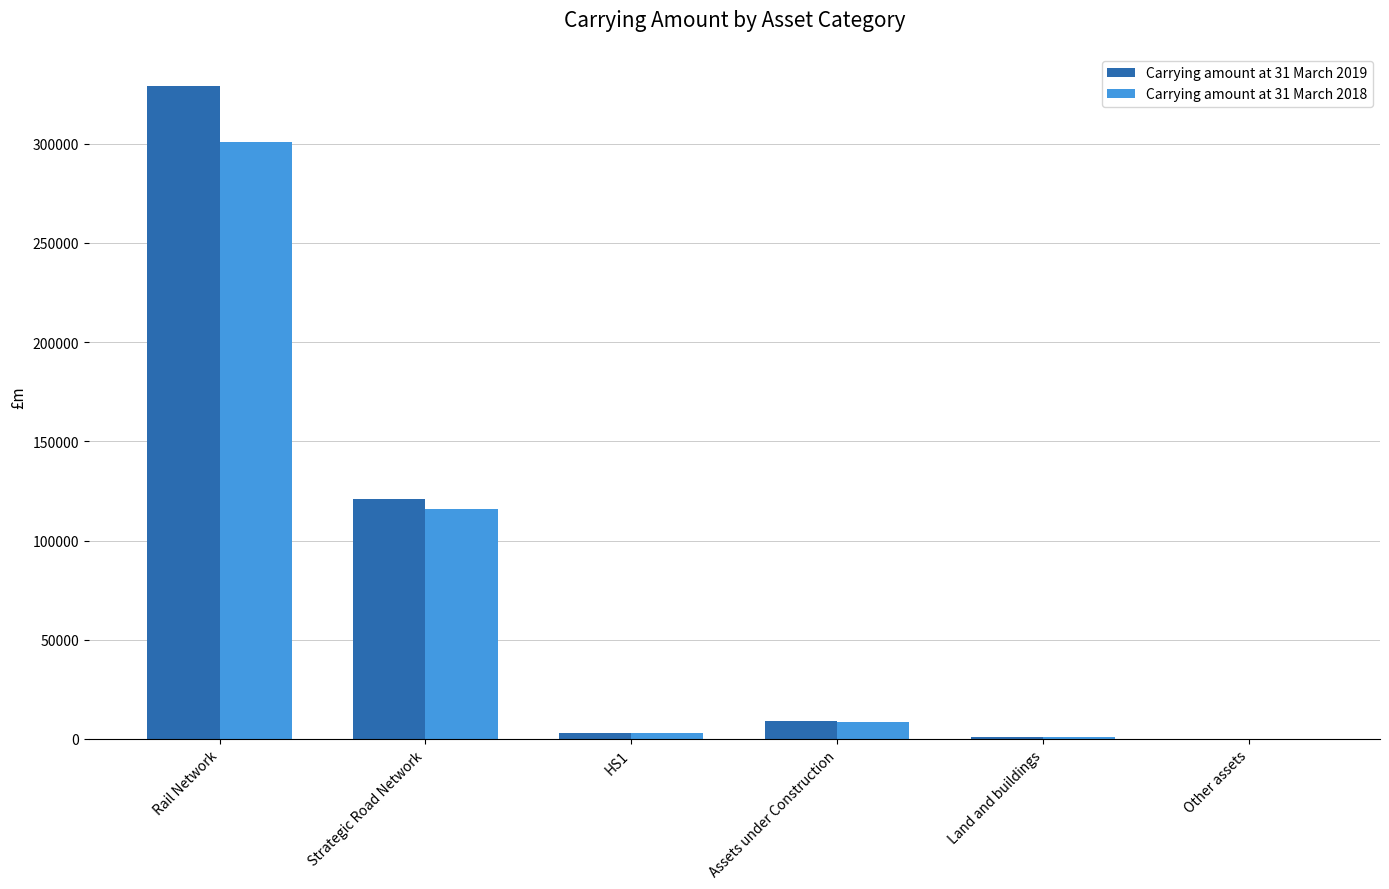

Which category has the highest value across all series?

Rail Network